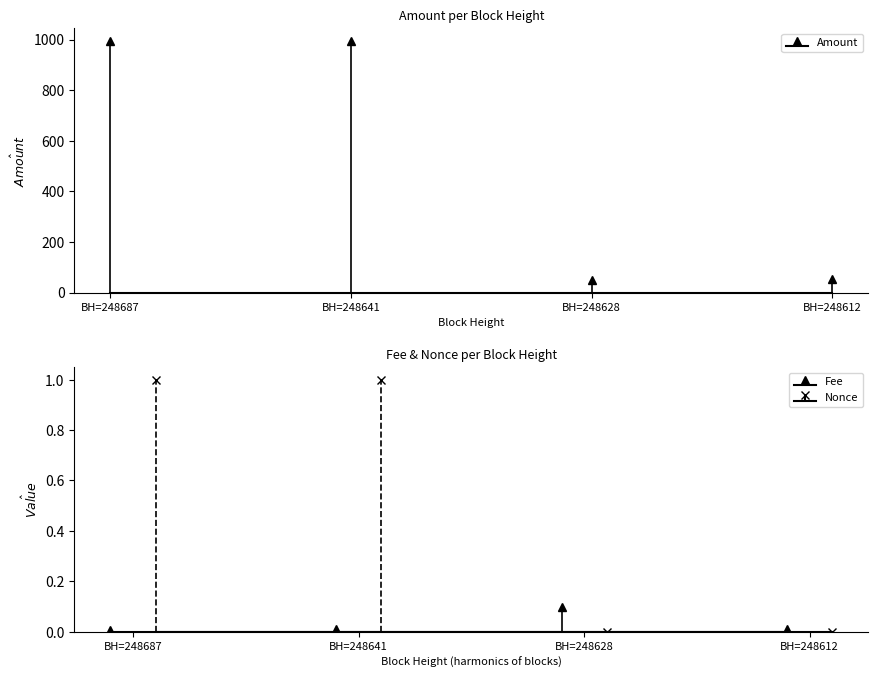

What is the difference between the second highest and minimum values in the Amount series?

944.8